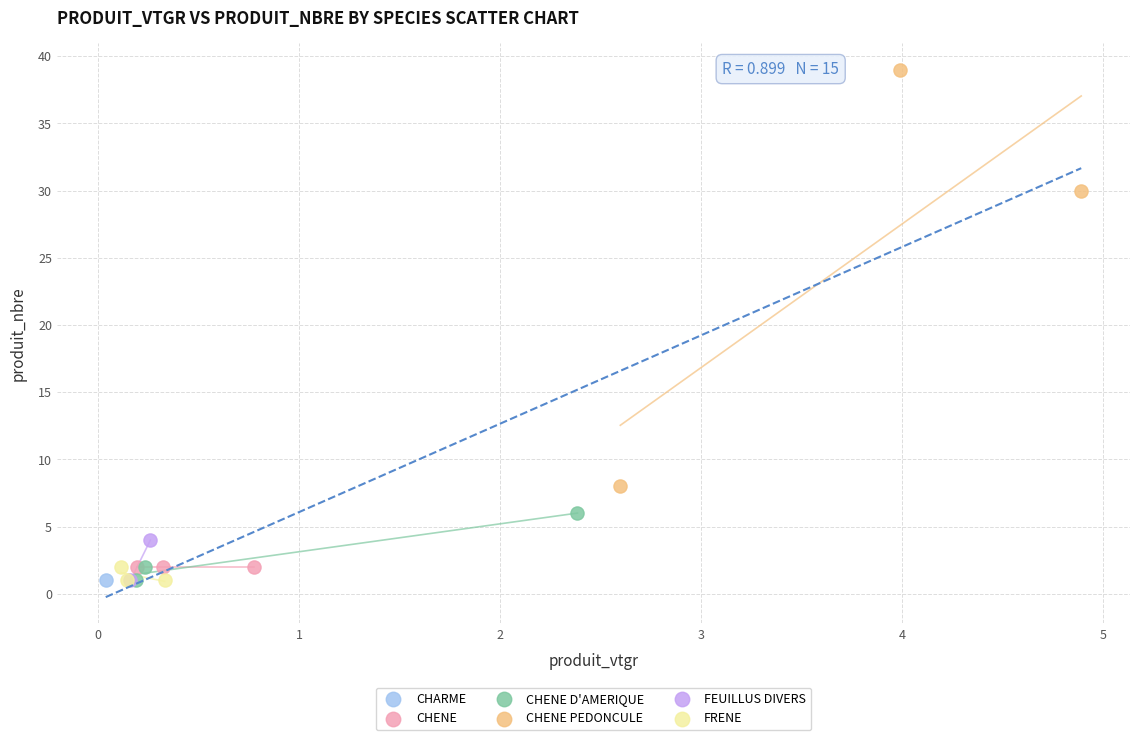

What are all the series names shown in the legend?

CHARME, CHENE, CHENE D'AMERIQUE, CHENE PEDONCULE, FEUILLUS DIVERS, FRENE